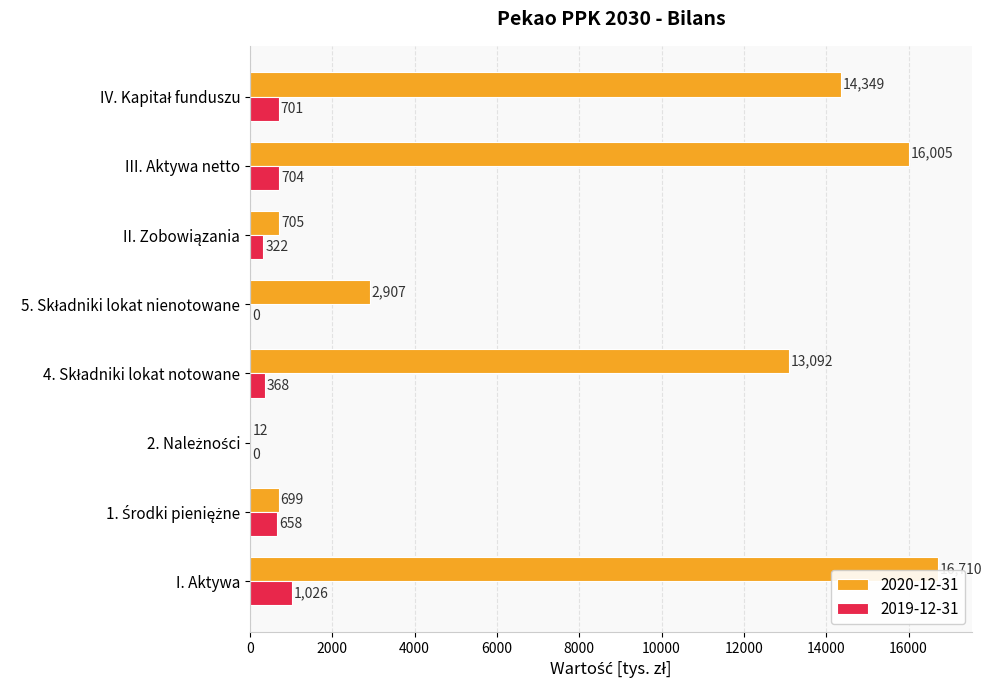

Which category has the highest value across all series?

I. Aktywa